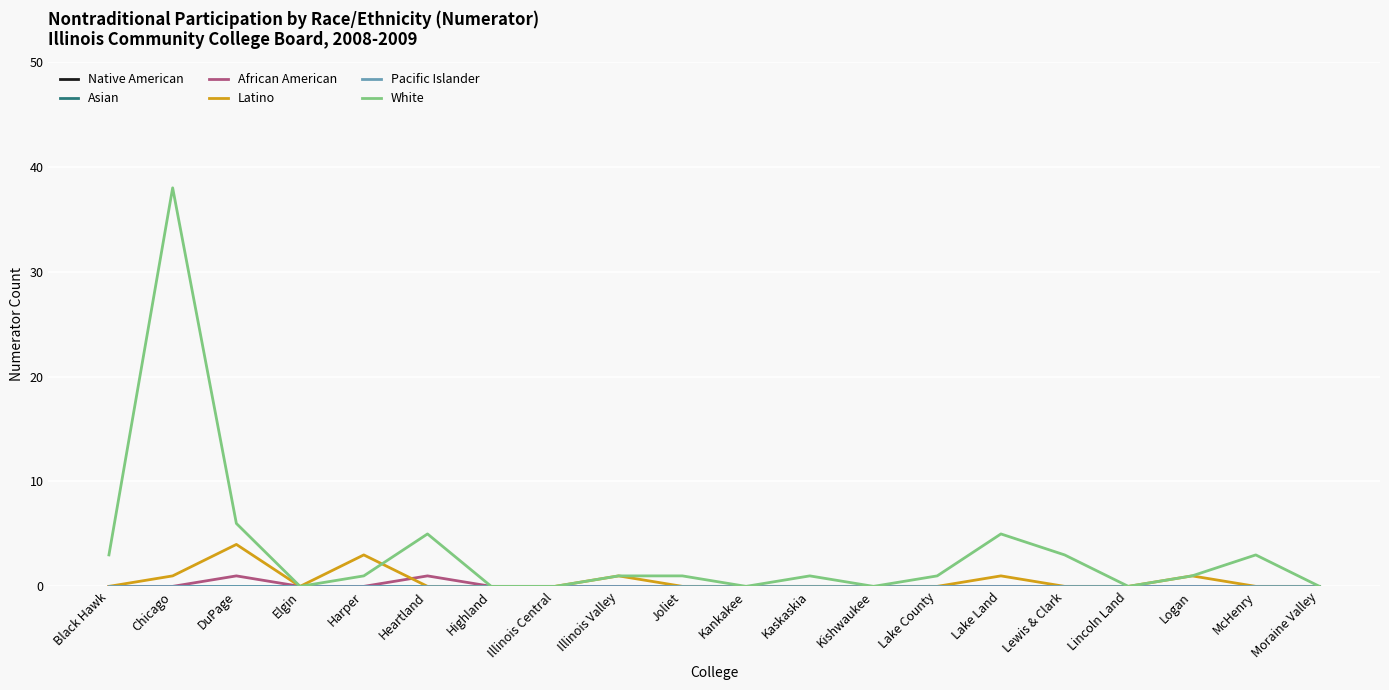

Which series has the widest spread of values?

White